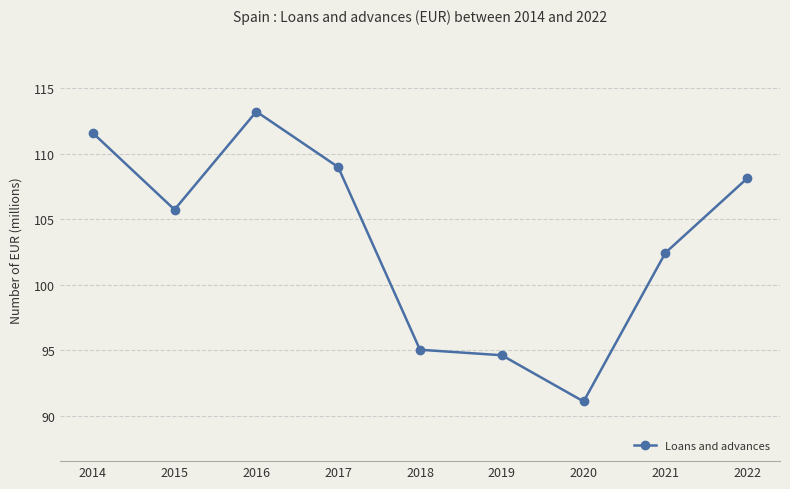

True or false: there are more than 2 points higher than both neighbors.

False